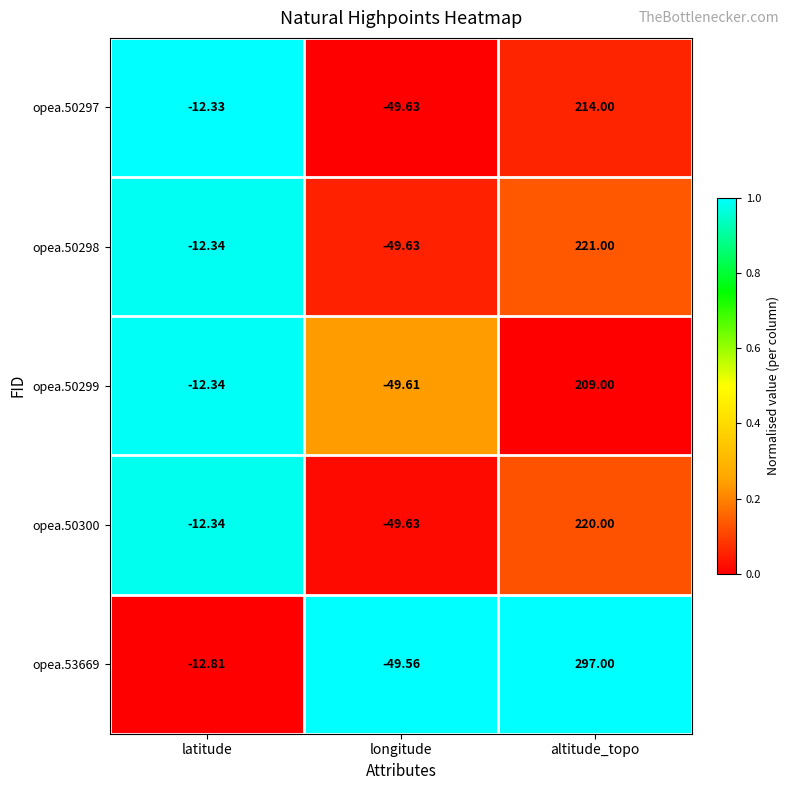

At which label is opea.50300 closest to 85?

latitude